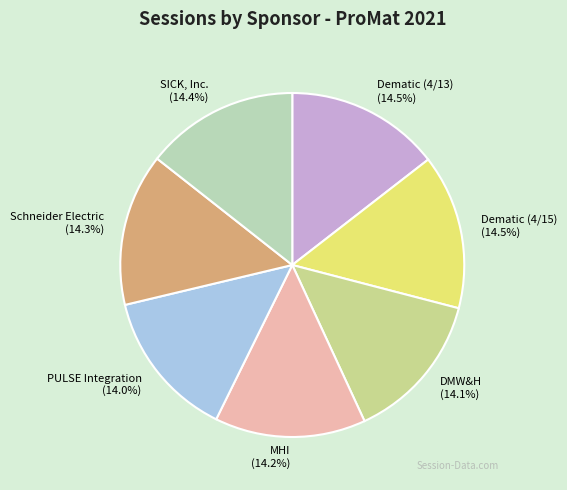

How many slices are in this pie chart?

7